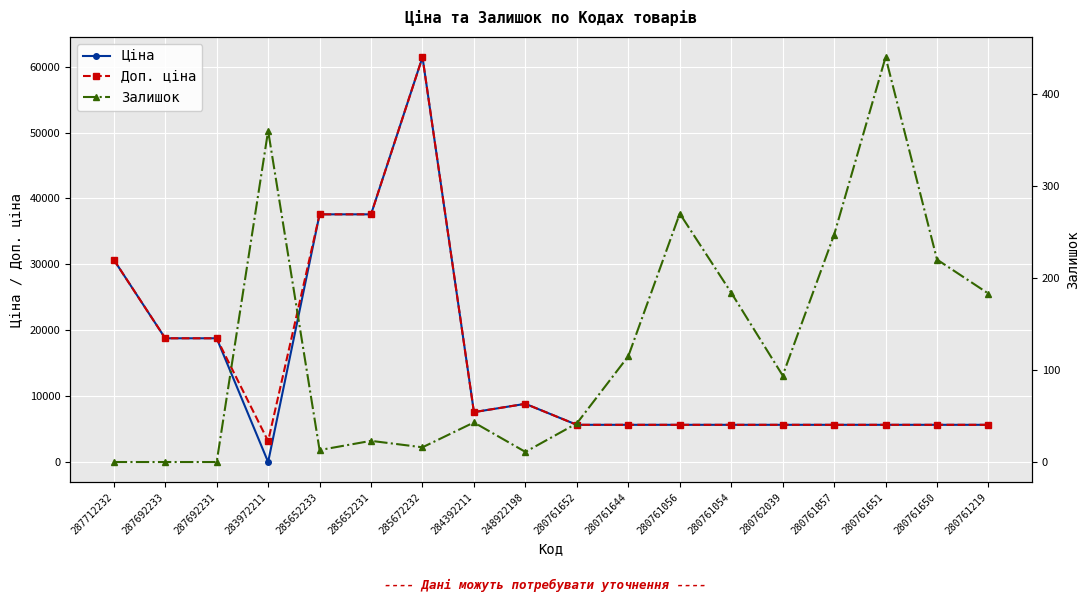

How many data points in Доп. ціна are less than 5673?

1